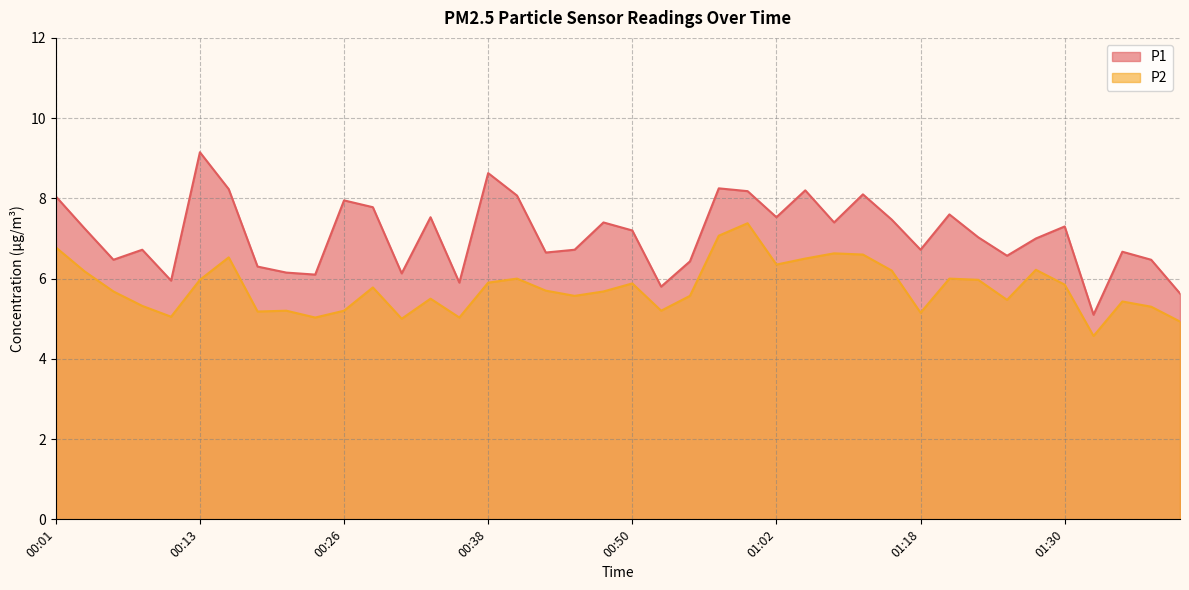

What is the difference between the highest and lowest values at 00:16?

1.7